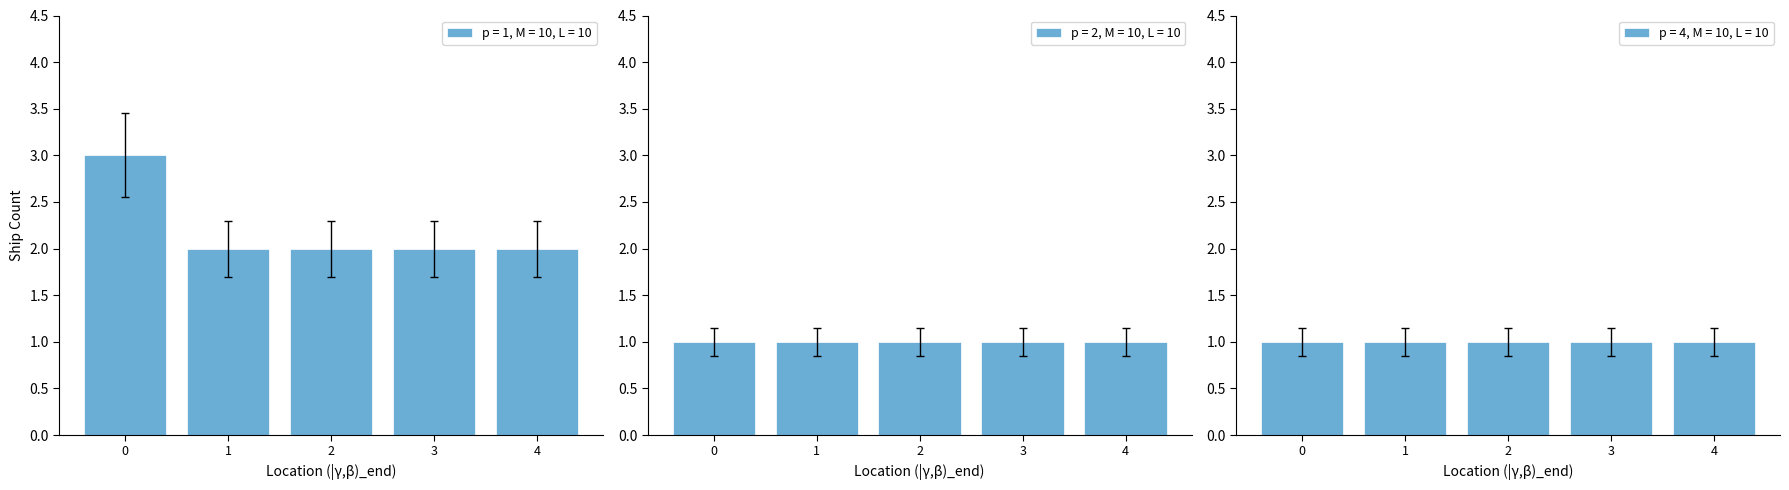

What is the difference between the maximum and minimum values?

2